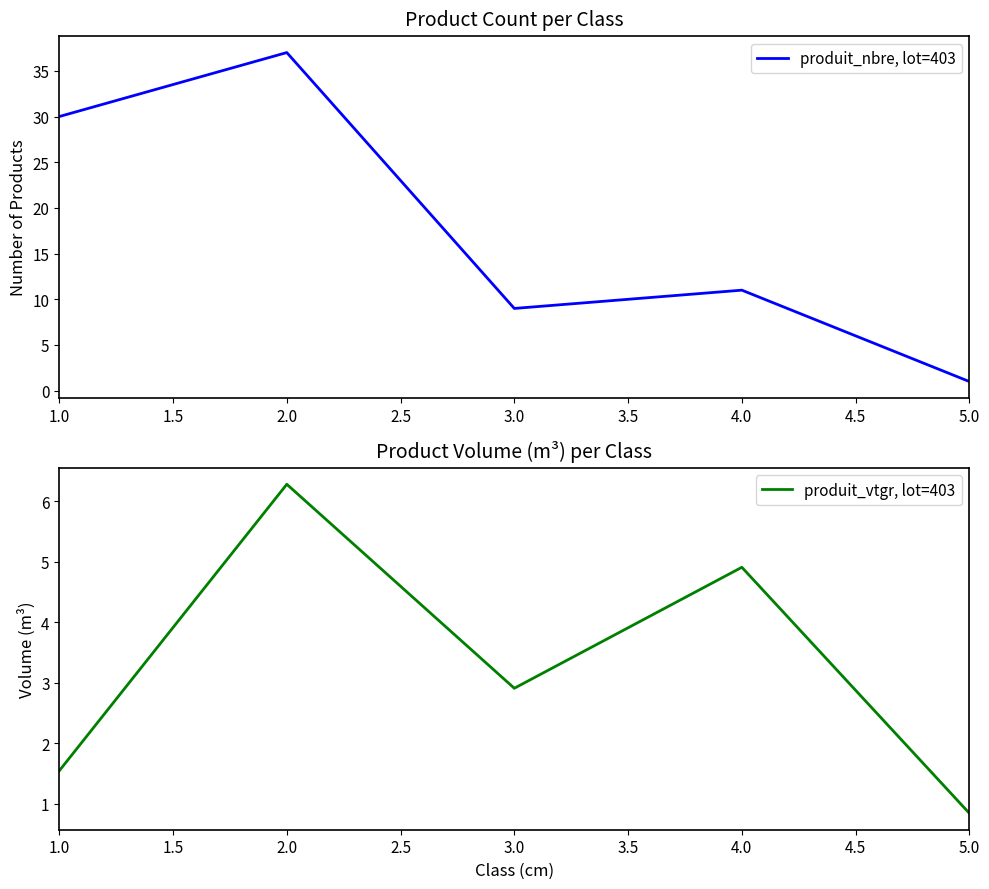

What is the highest value of the produit_nbre, lot=403 series?

37